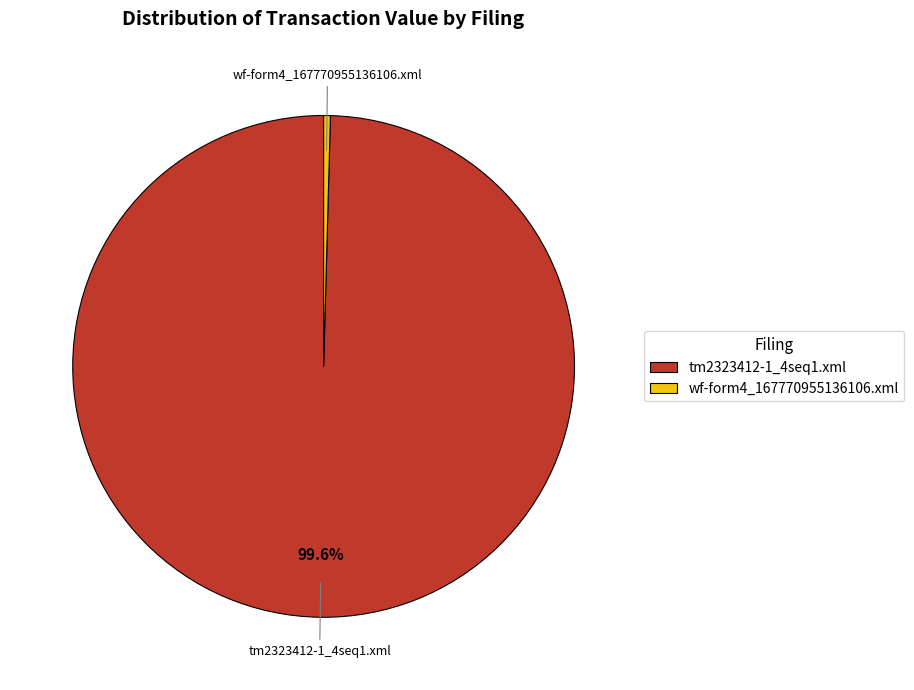

How many segments does this pie chart have?

2